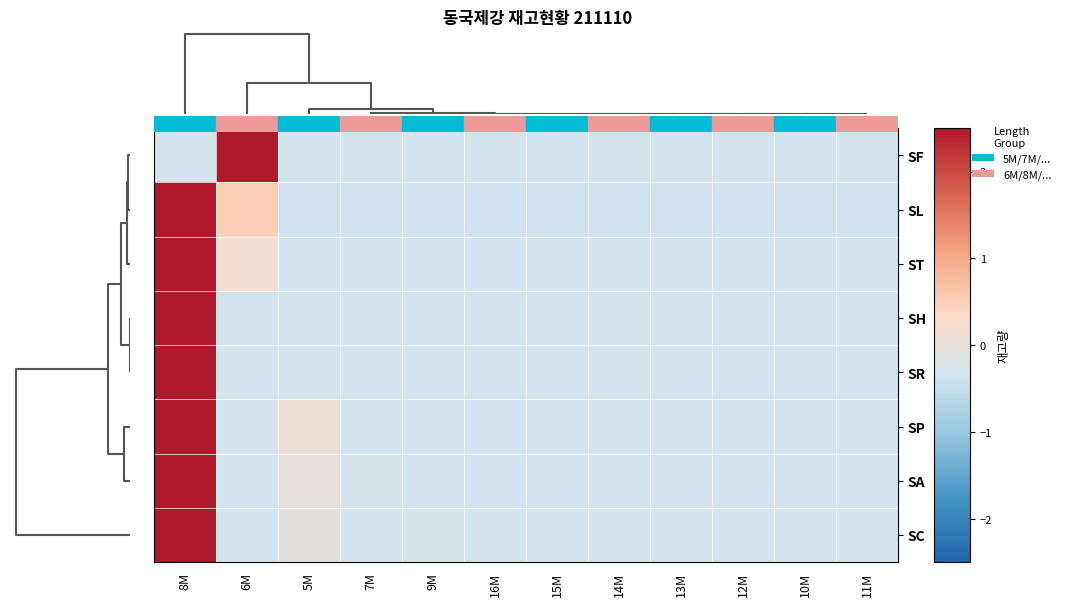

Reading left to right, list all the values displayed in this chart.

SF: 8M=-0.3	6M=3.3	5M=-0.3	7M=-0.3	9M=-0.3	16M=-0.3	15M=-0.3	14M=-0.3	13M=-0.3	12M=-0.3	10M=-0.3	11M=-0.3
SL: 8M=3.2	6M=0.5	5M=-0.4	7M=-0.4	9M=-0.4	16M=-0.4	15M=-0.4	14M=-0.4	13M=-0.4	12M=-0.4	10M=-0.4	11M=-0.4
ST: 8M=3.3	6M=0.2	5M=-0.3	7M=-0.3	9M=-0.3	16M=-0.3	15M=-0.3	14M=-0.3	13M=-0.3	12M=-0.3	10M=-0.3	11M=-0.3
SH: 8M=3.3	6M=-0.3	5M=-0.3	7M=-0.3	9M=-0.3	16M=-0.3	15M=-0.3	14M=-0.3	13M=-0.3	12M=-0.3	10M=-0.3	11M=-0.3
SR: 8M=3.3	6M=-0.3	5M=-0.3	7M=-0.3	9M=-0.3	16M=-0.3	15M=-0.3	14M=-0.3	13M=-0.3	12M=-0.3	10M=-0.3	11M=-0.3
SP: 8M=3.3	6M=-0.3	5M=0.1	7M=-0.3	9M=-0.3	16M=-0.3	15M=-0.3	14M=-0.3	13M=-0.3	12M=-0.3	10M=-0.3	11M=-0.3
SA: 8M=3.3	6M=-0.3	5M=0.0	7M=-0.3	9M=-0.3	16M=-0.3	15M=-0.3	14M=-0.3	13M=-0.3	12M=-0.3	10M=-0.3	11M=-0.3
SC: 8M=3.3	6M=-0.3	5M=-0.1	7M=-0.3	9M=-0.3	16M=-0.3	15M=-0.3	14M=-0.3	13M=-0.3	12M=-0.3	10M=-0.3	11M=-0.3